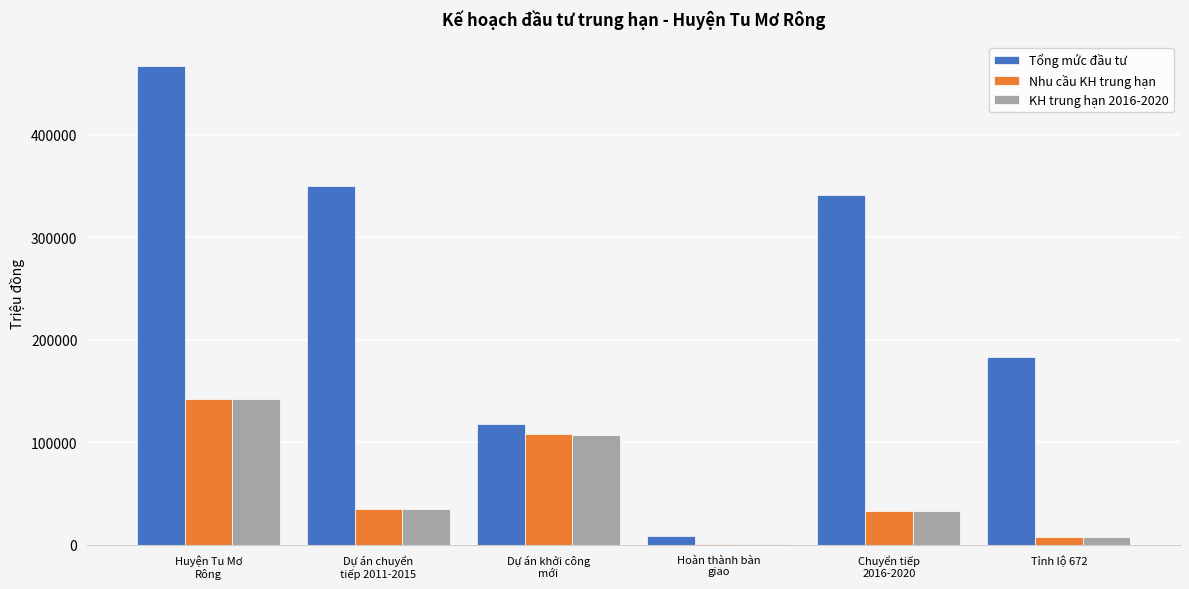

What is the maximum value for Nhu cầu KH trung hạn?

142204.0